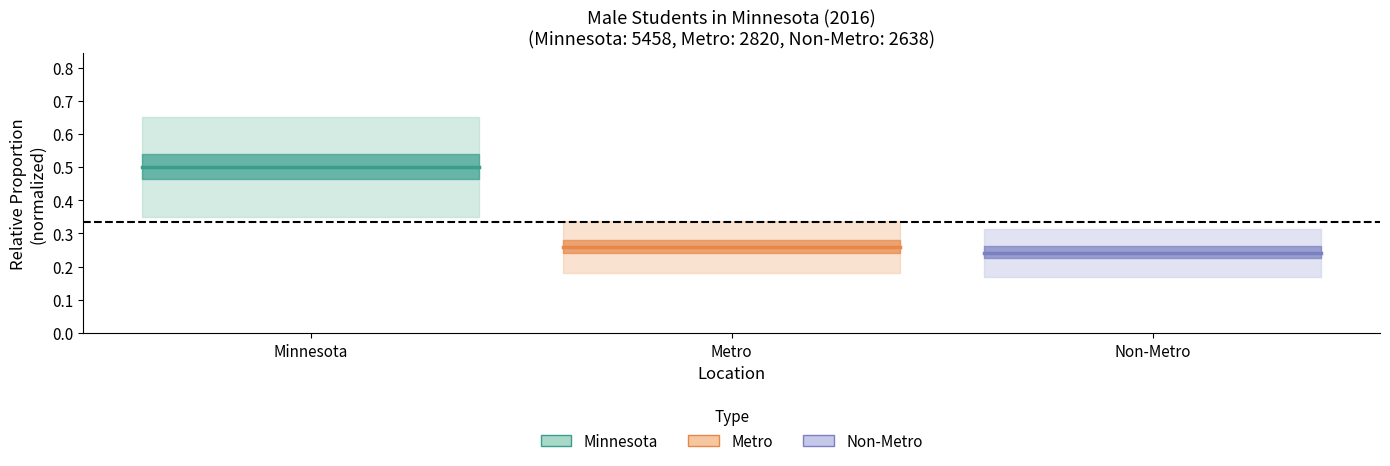

Rank the series at Metro from highest to lowest value.

Minnesota center, Metro center, Non-Metro center